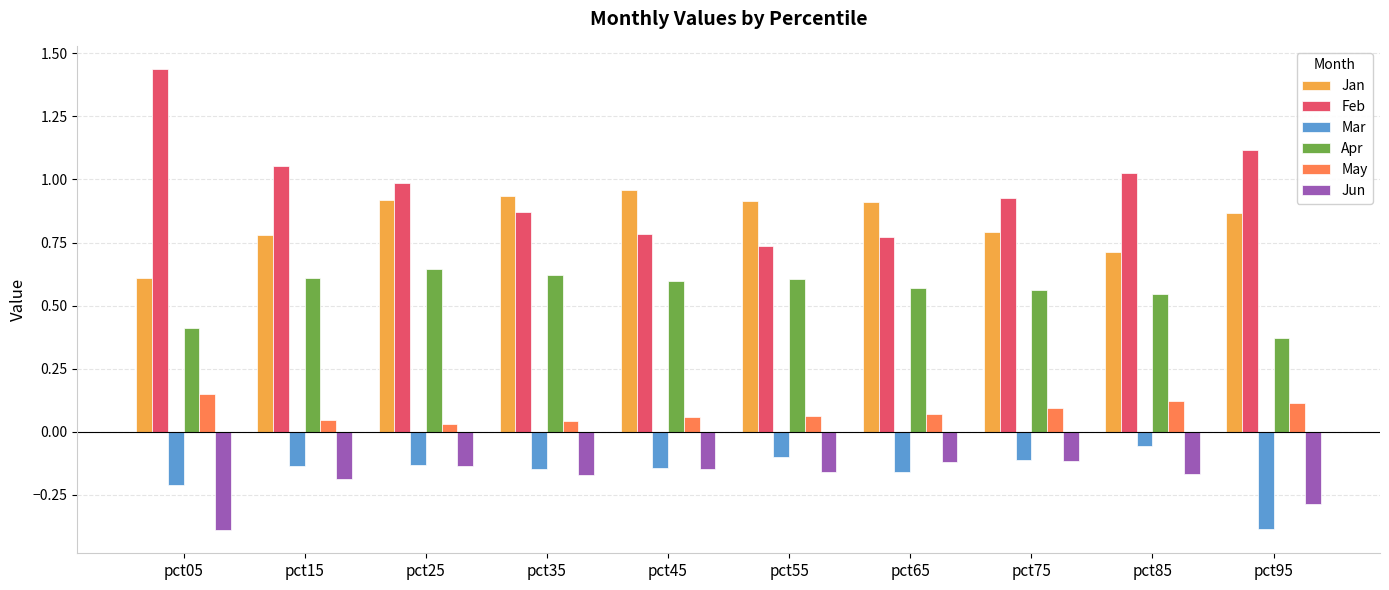

What is the sum of the Feb values at pct35 and pct65?

1.6